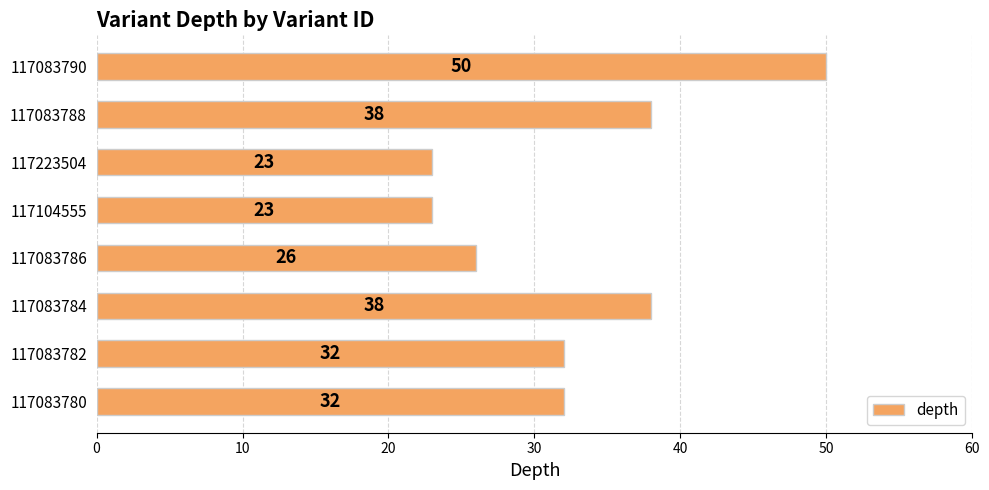

How many data points are less than 32?

3